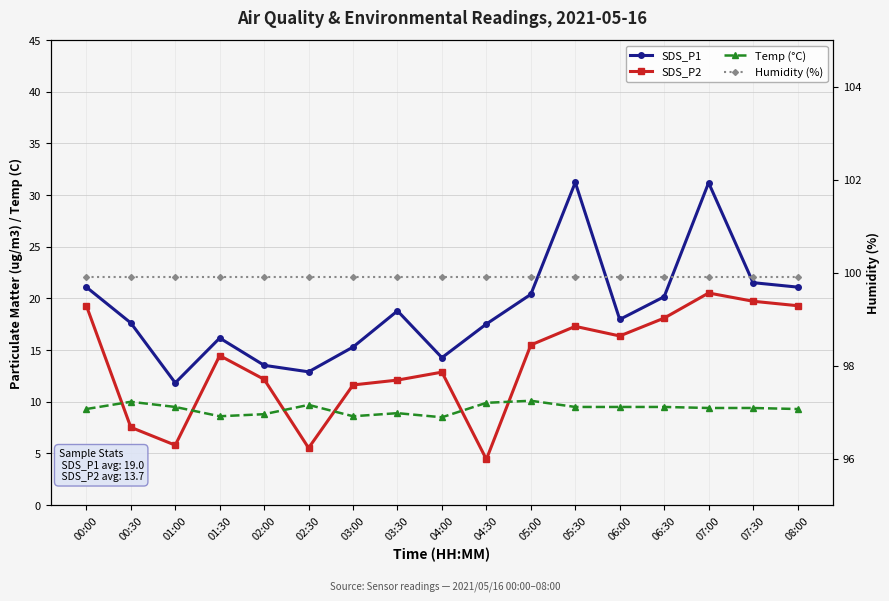

True or false: SDS_P2 has more than 2 points higher than both neighbors.

True